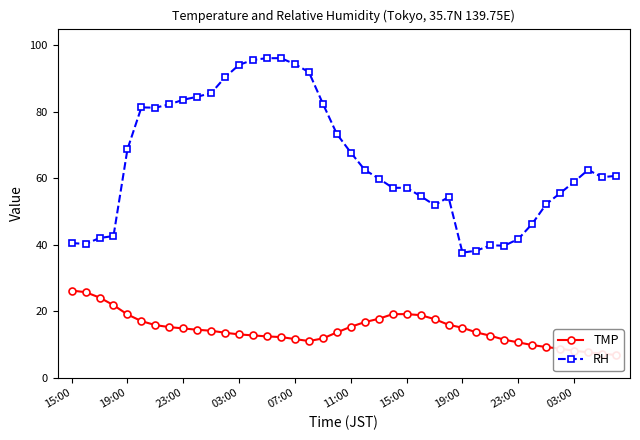

What is the value of the RH point at the 20th from the left?

73.3